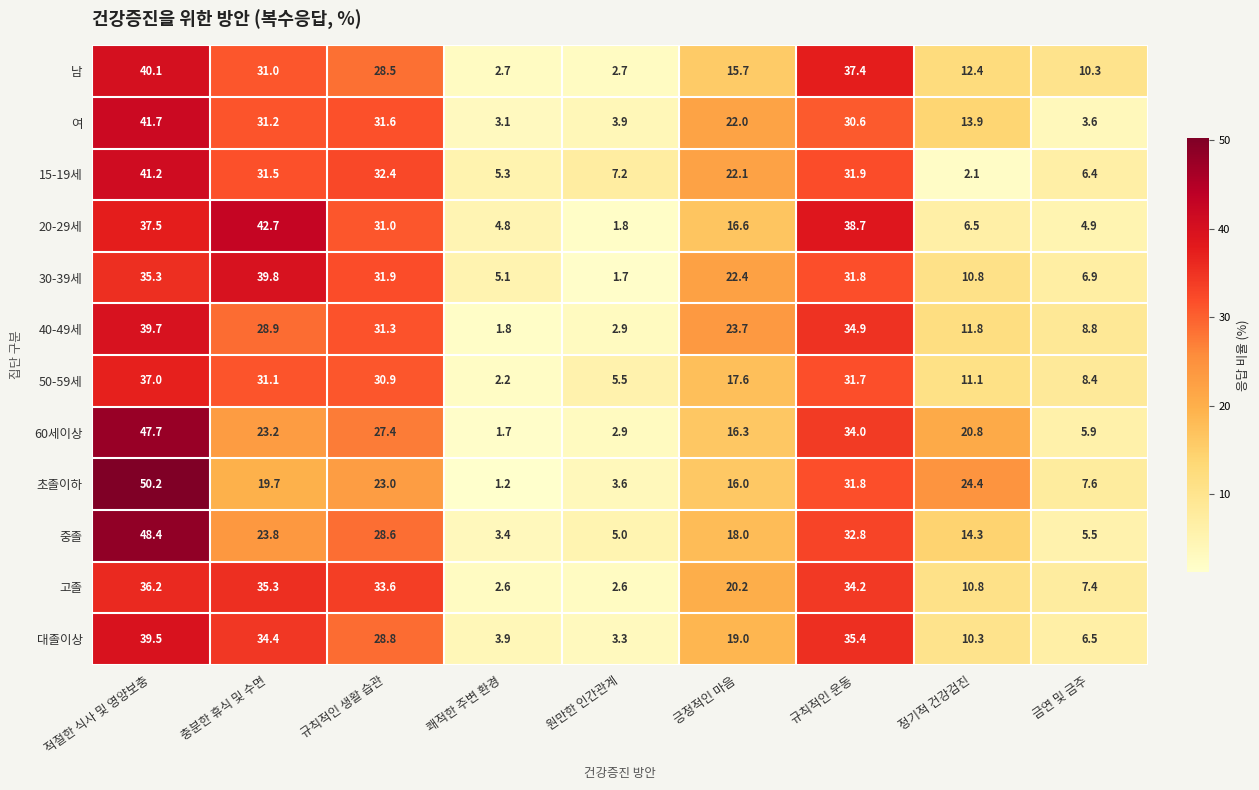

Rank the series by their maximum value, from highest to lowest.

초졸이하, 중졸, 60세이상, 20-29세, 여, 15-19세, 남, 30-39세, 40-49세, 대졸이상, 50-59세, 고졸